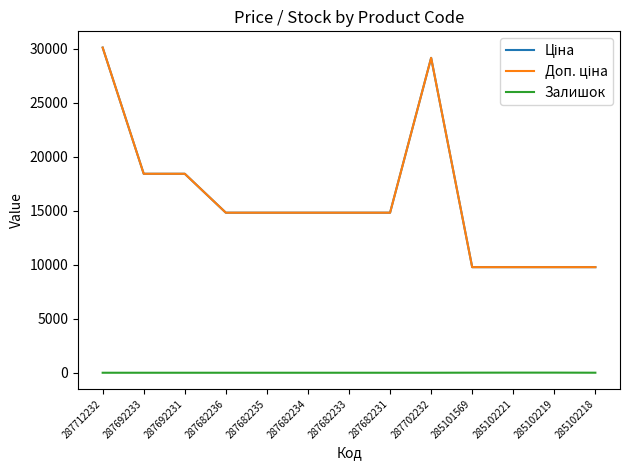

At which label does Ціна reach its minimum?

285101569